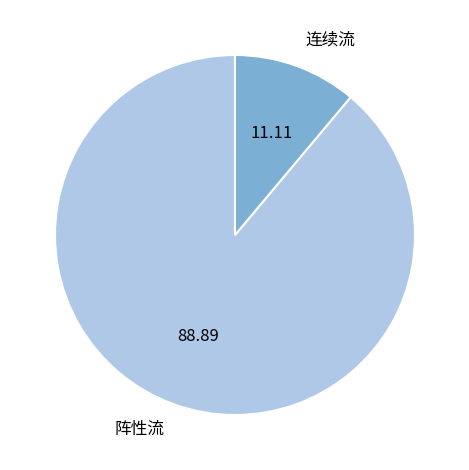

Which category has the biggest portion of the pie?

阵性流